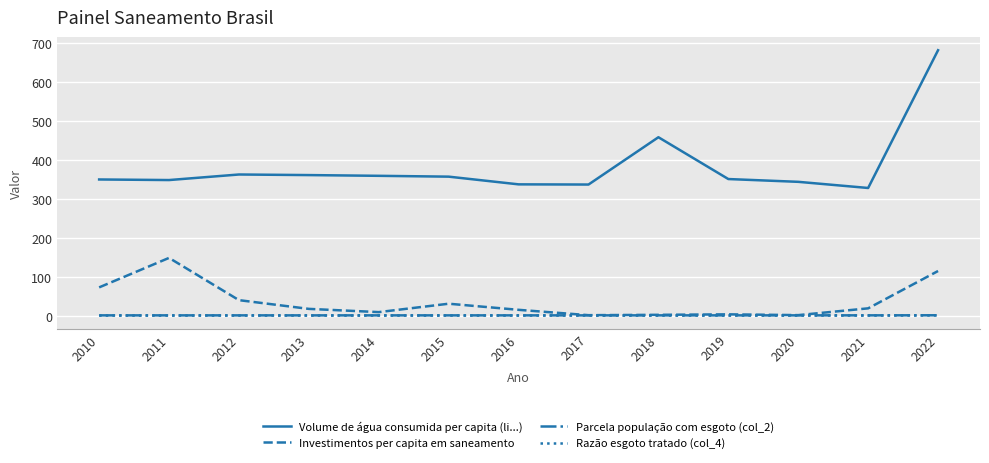

How many lines are shown in the chart?

4